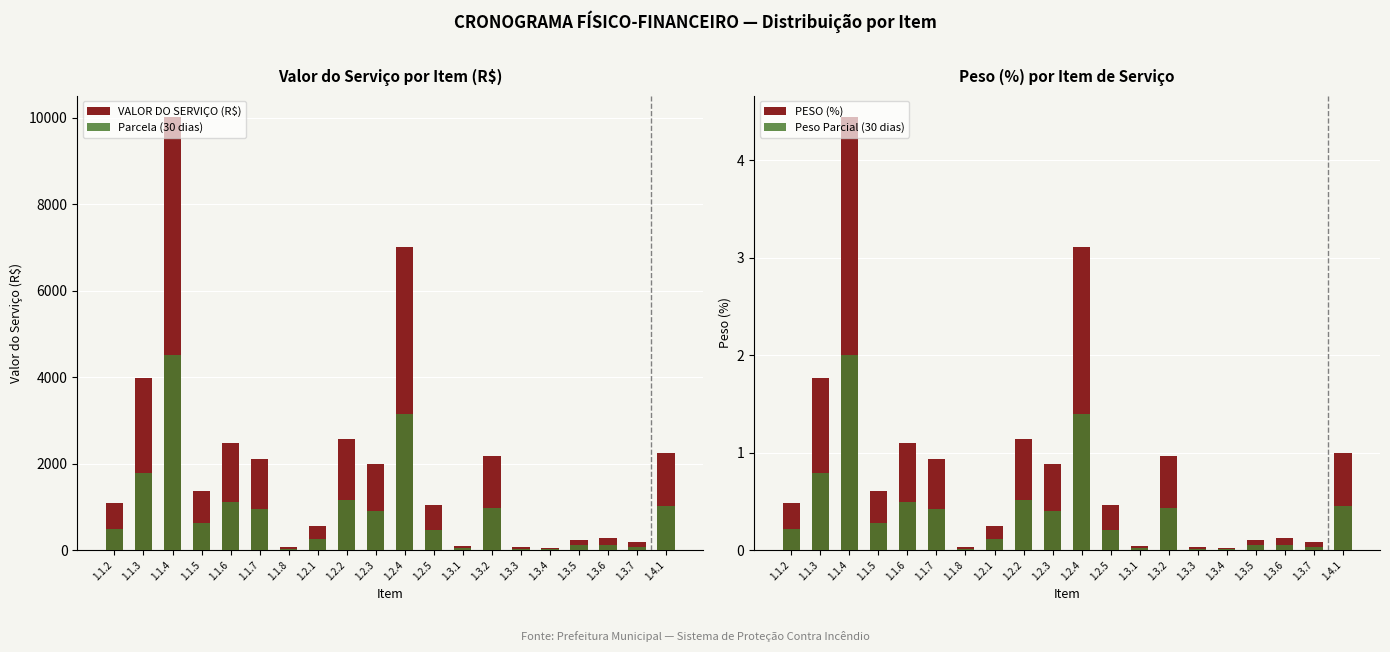

What value does the VALOR DO SERVIÇO (R$) series have at 1.3.6?

271.0